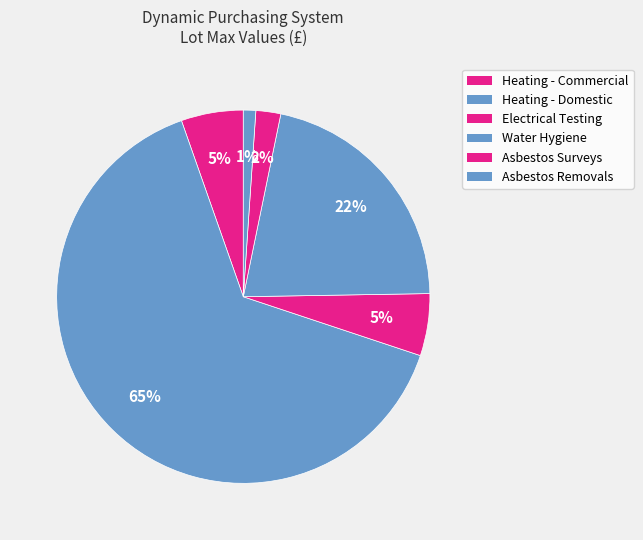

Count the number of slices in the pie.

6